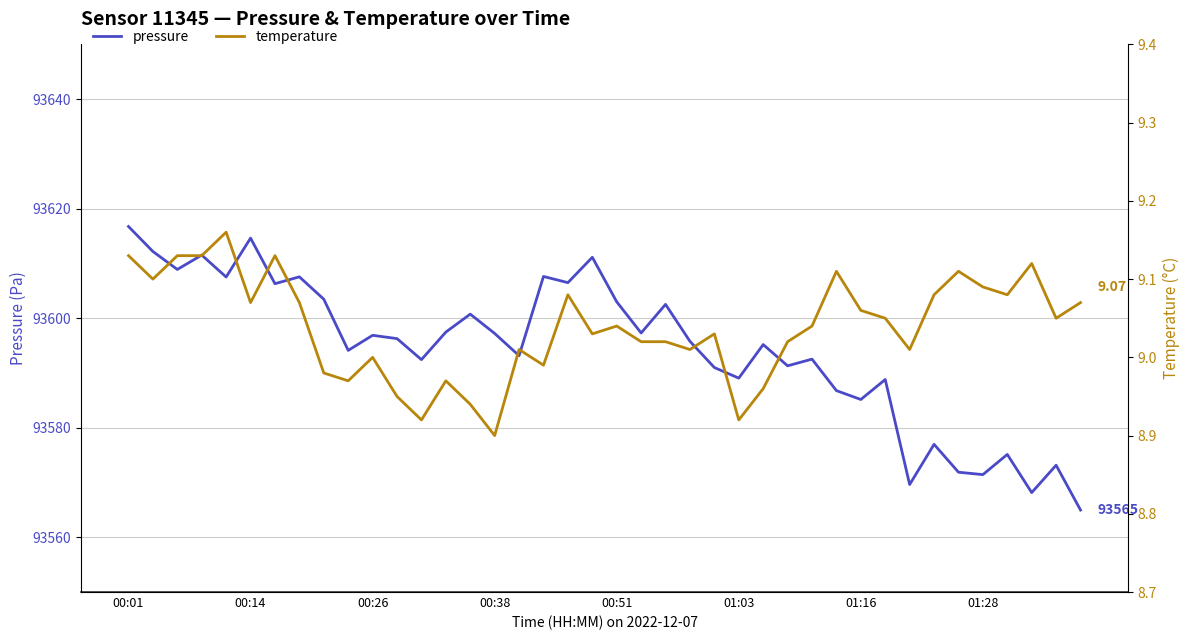

How many lines are shown in the chart?

2